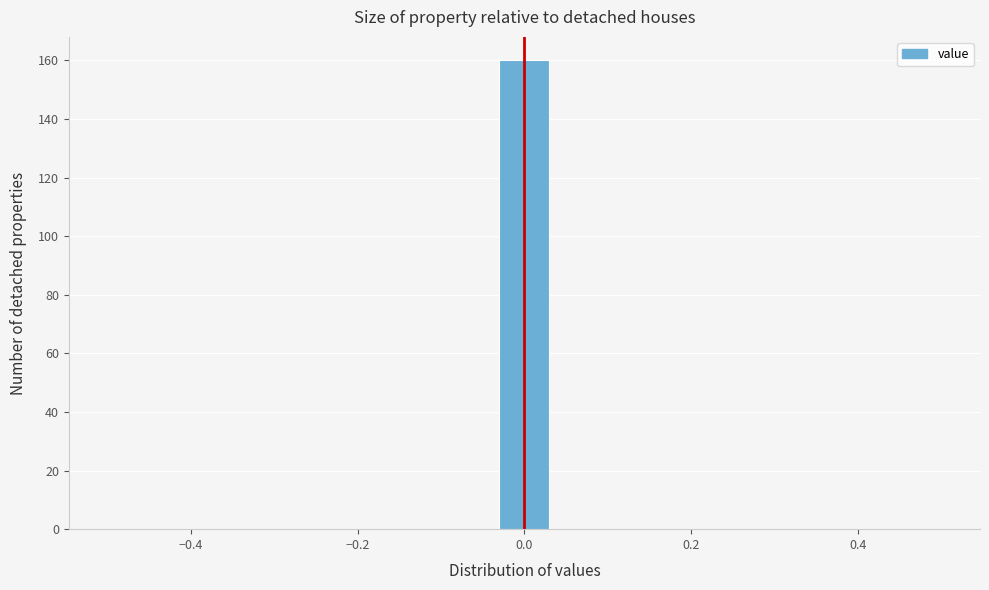

Around what value on the x-axis is the tallest bar? Give the approximate position of its centre, as read against the axis.

0.00